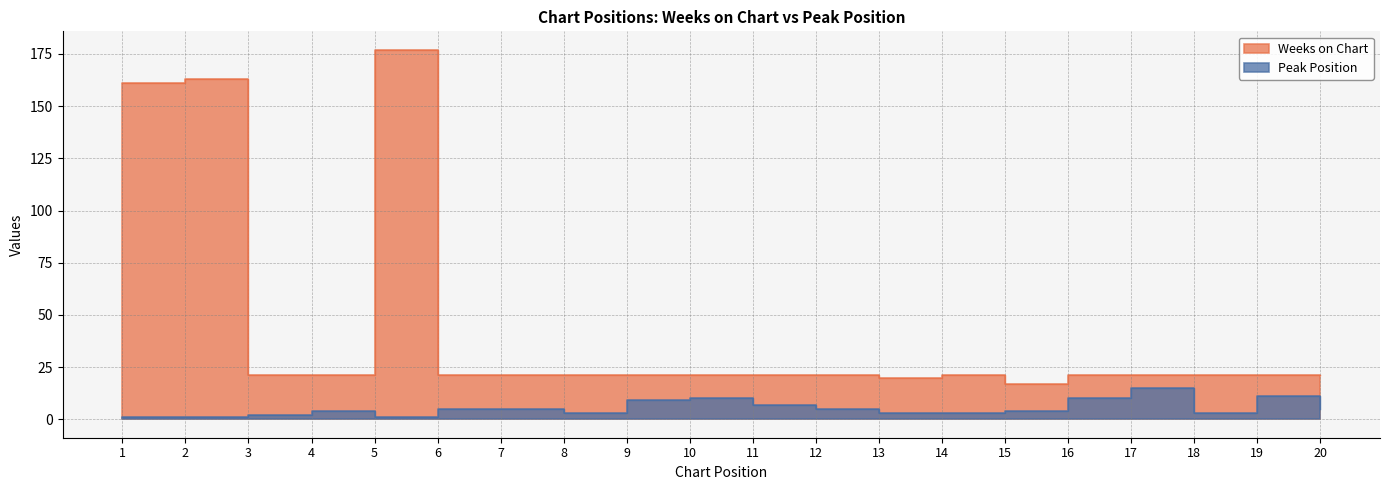

How many categories are shown in the chart?

20